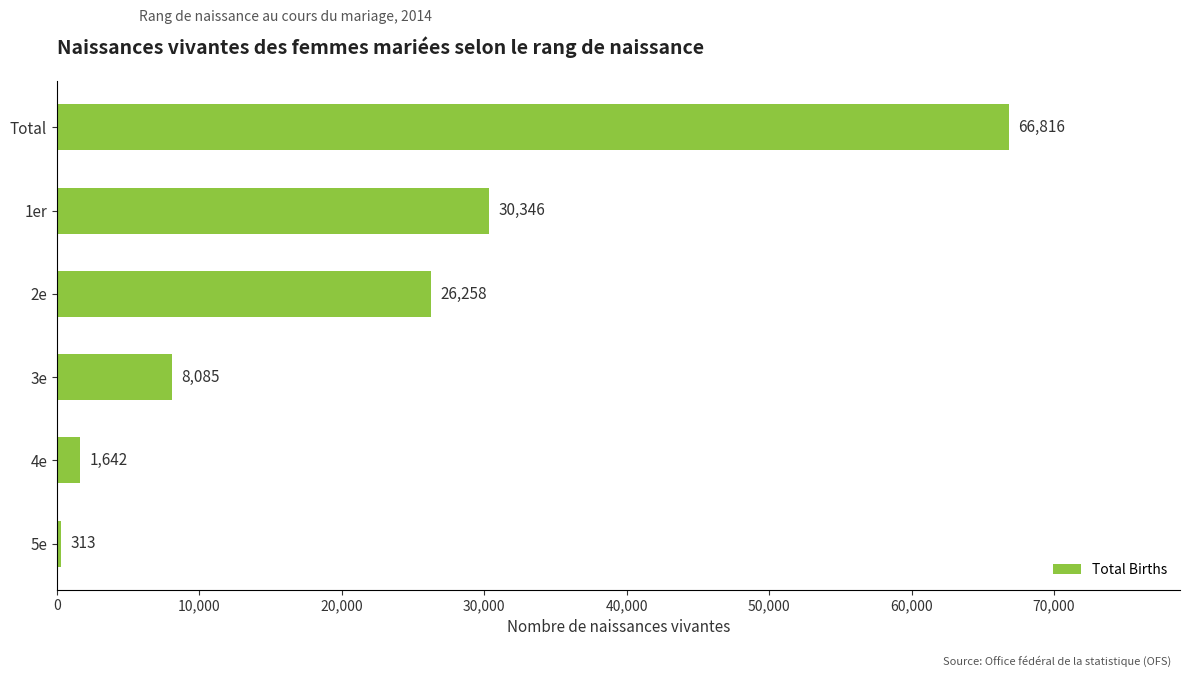

Between 1er and 5e, which is larger?

1er